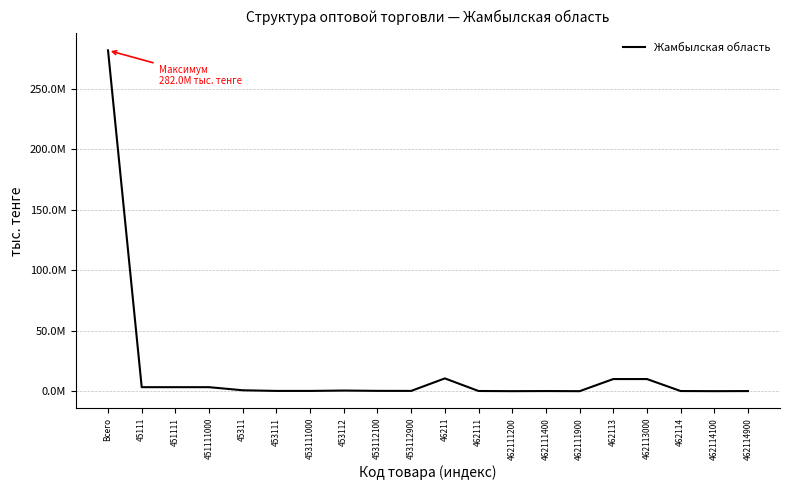

Does the chart have visible grid lines?

Yes